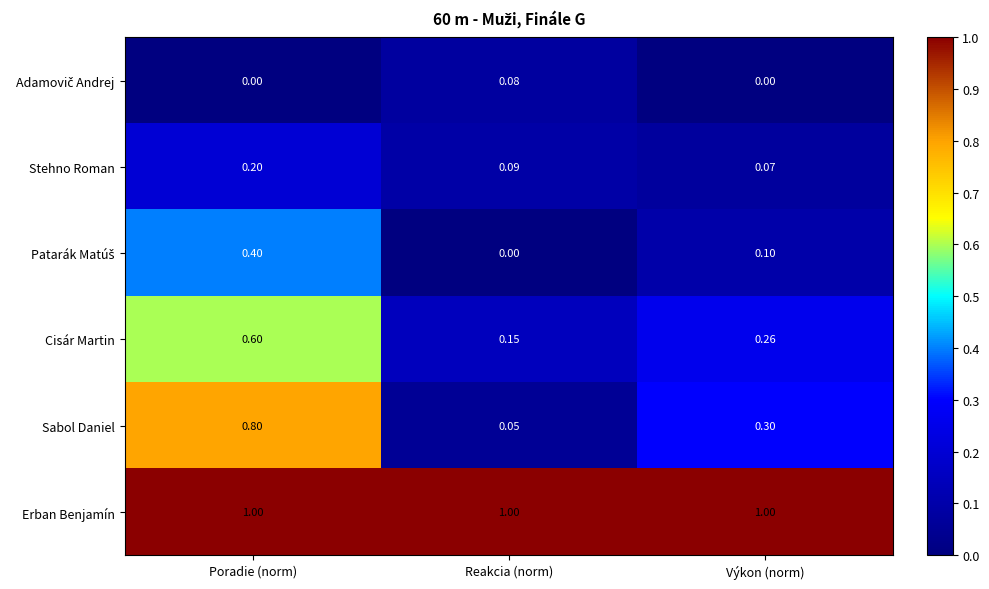

Which series changed the most between Poradie (norm) and Výkon (norm)?

Sabol Daniel